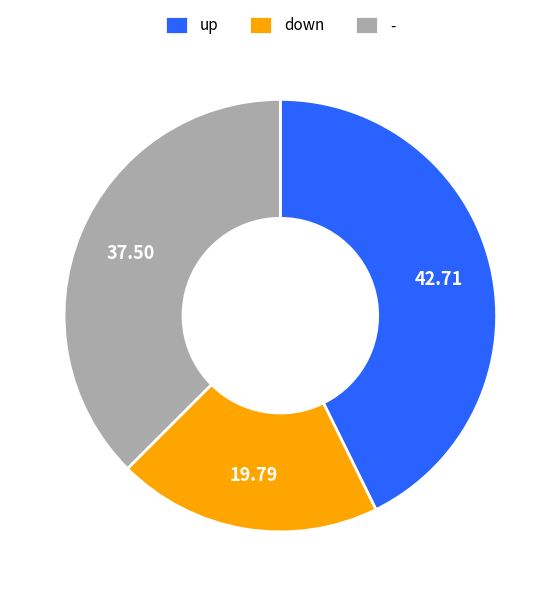

How many segments does this pie chart have?

3